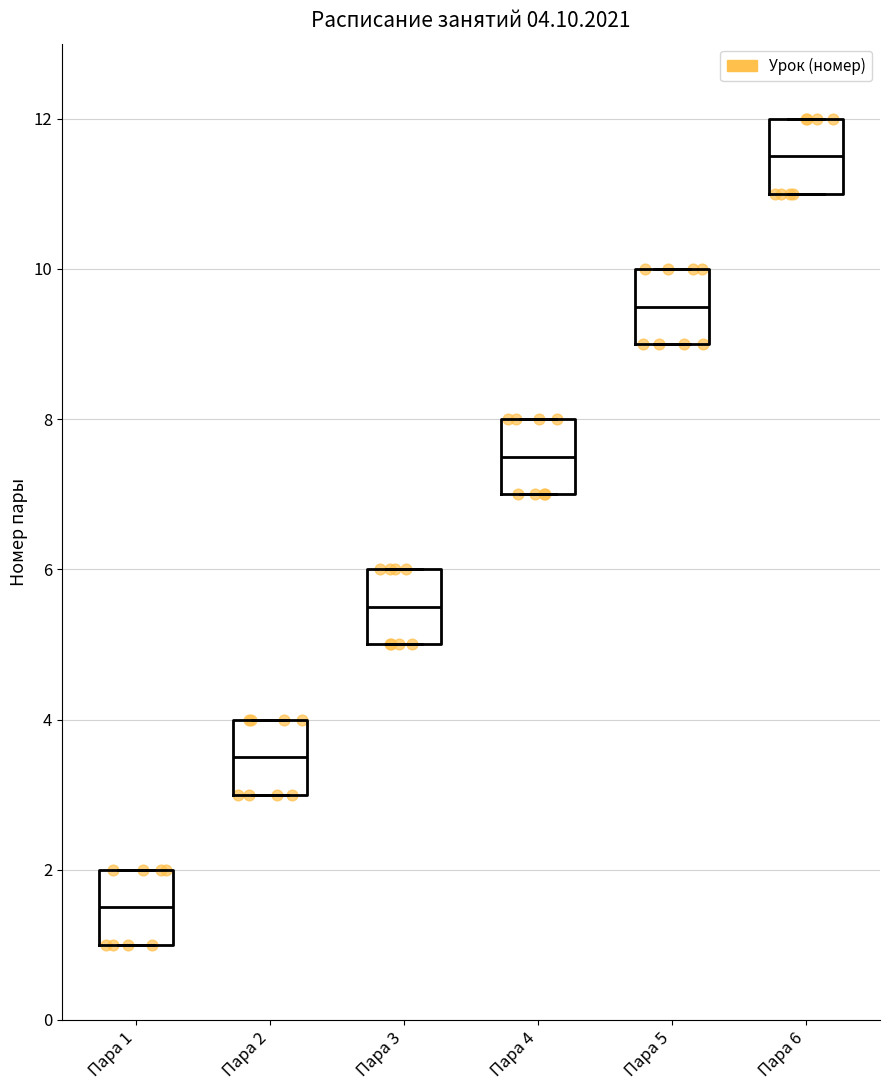

Which box's median line is the highest?

Пара 6